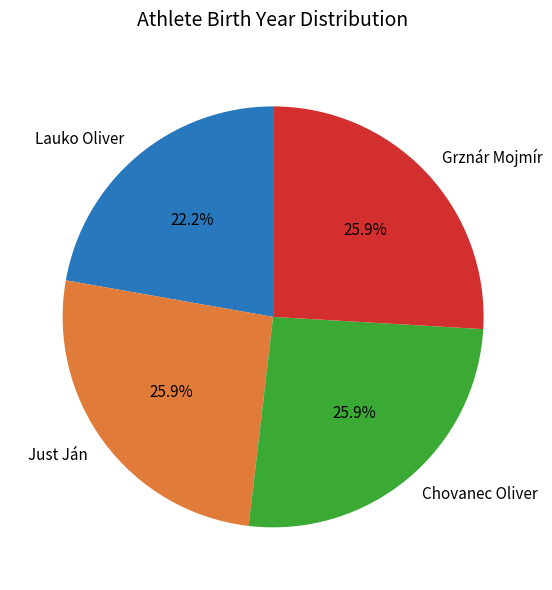

Do Just Ján and Lauko Oliver together represent more than half of the pie?

No